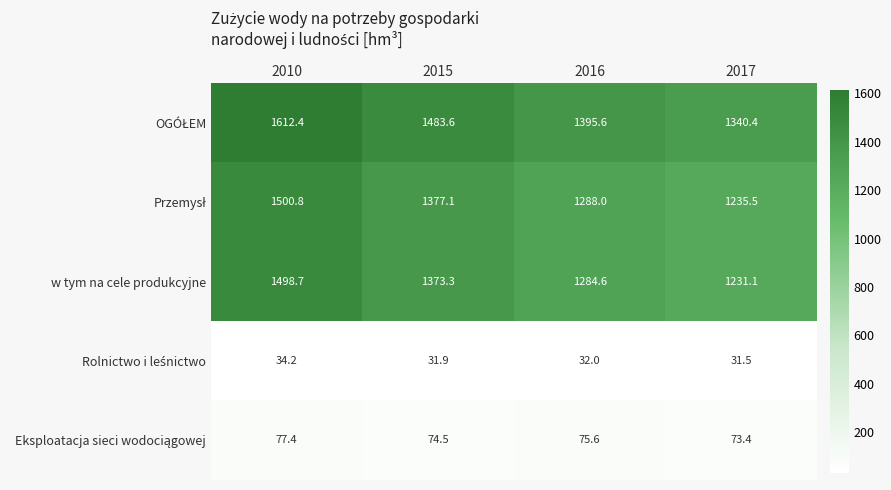

At which category is the sum across all series the highest?

2010